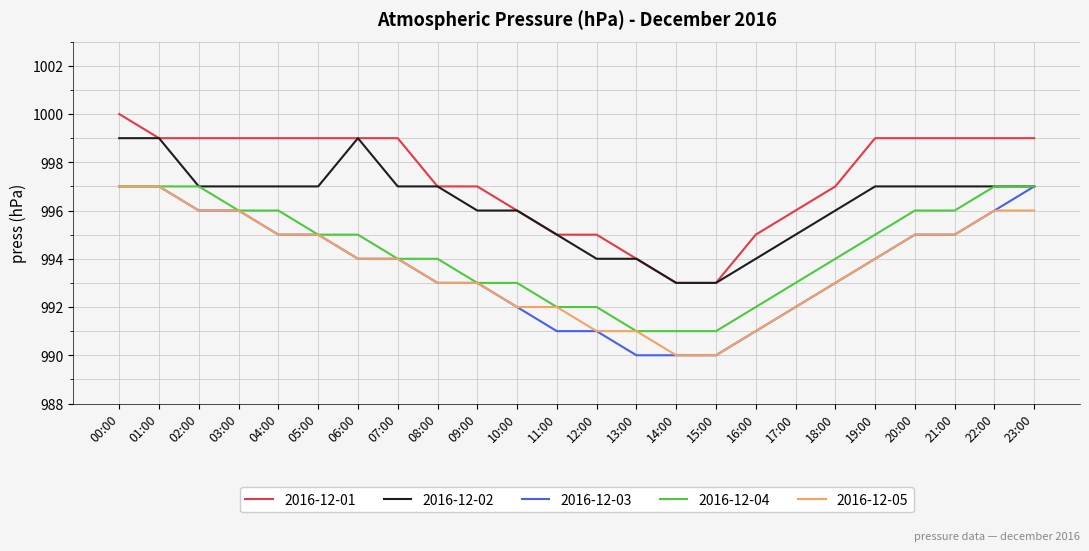

Is it true that 2016-12-01 equals 999 at 06:00?

True